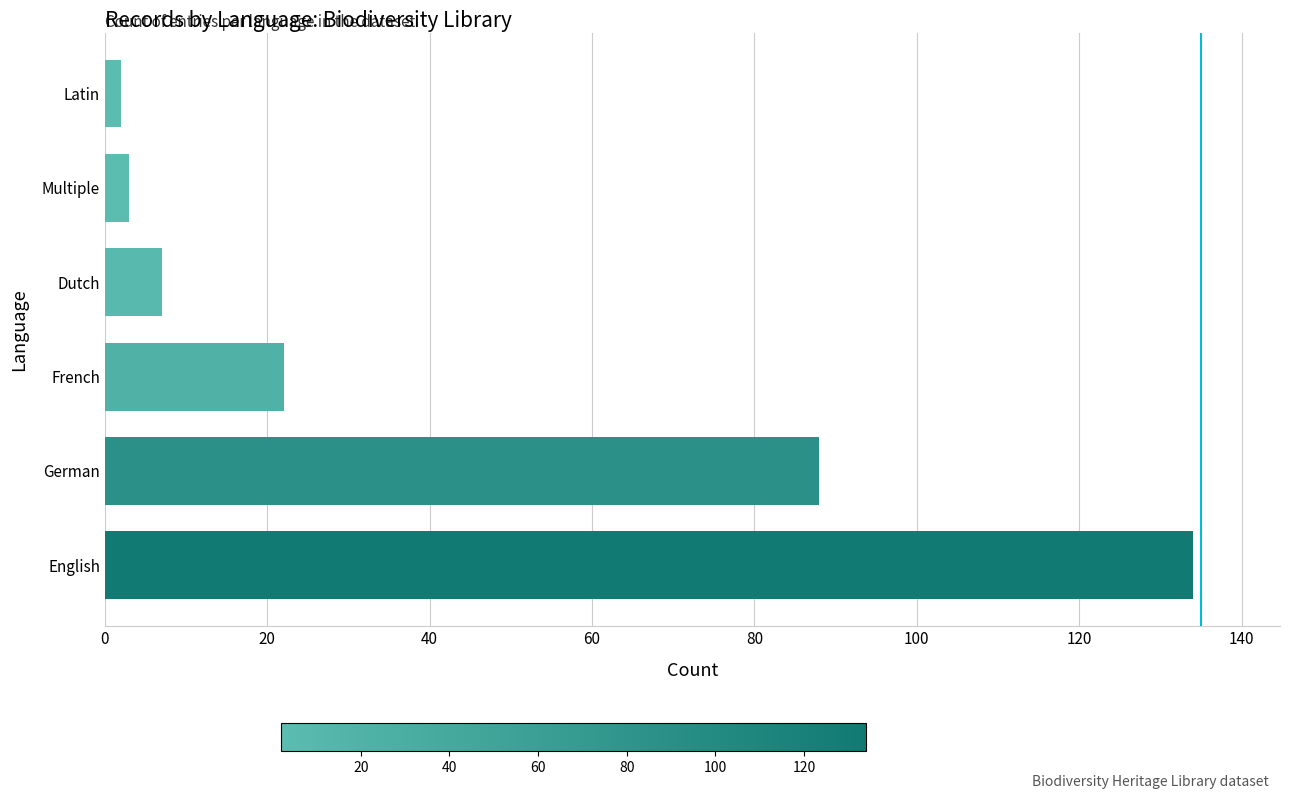

Is it true that the value at German is 28?

False